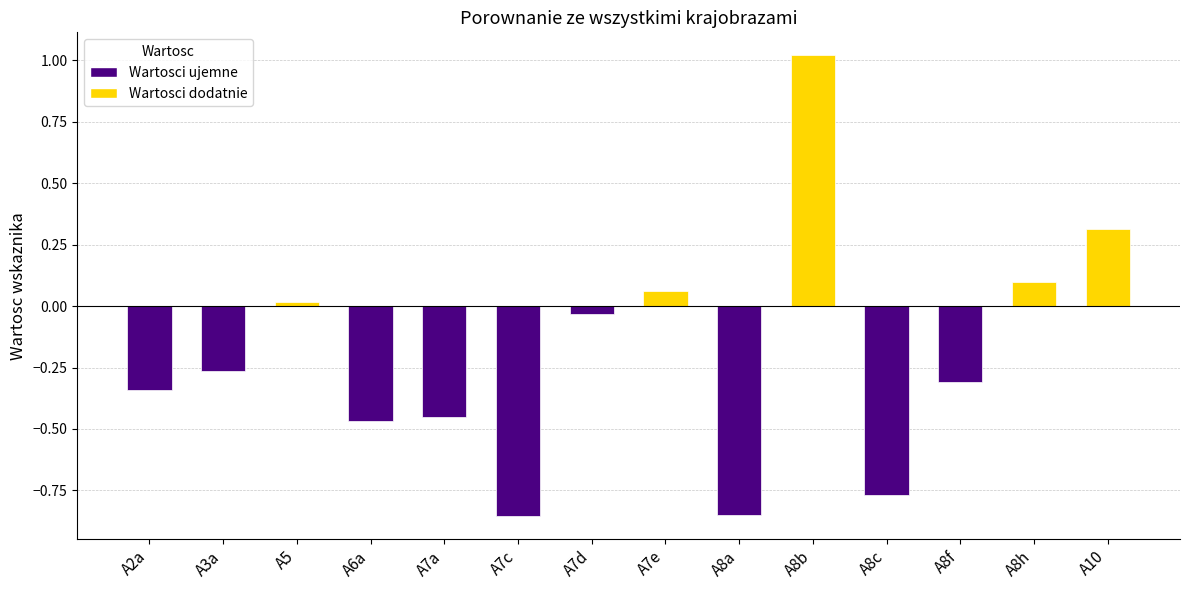

The chart shows a value of 0.0 at A5. True or false?

True